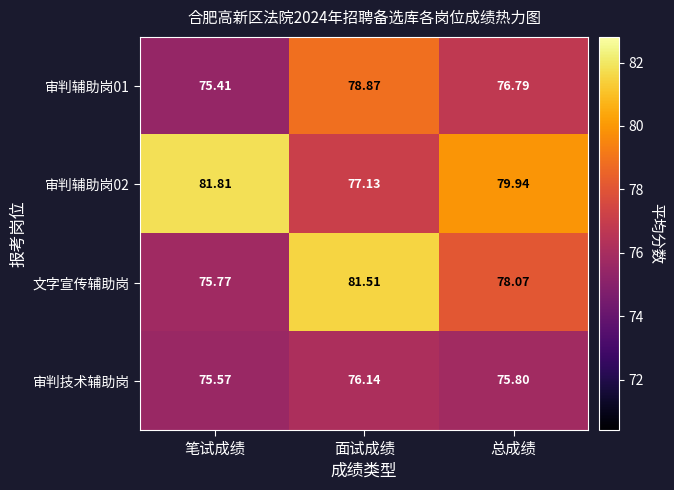

Rank the categories by 文字宣传辅助岗 value from lowest to highest.

笔试成绩, 总成绩, 面试成绩